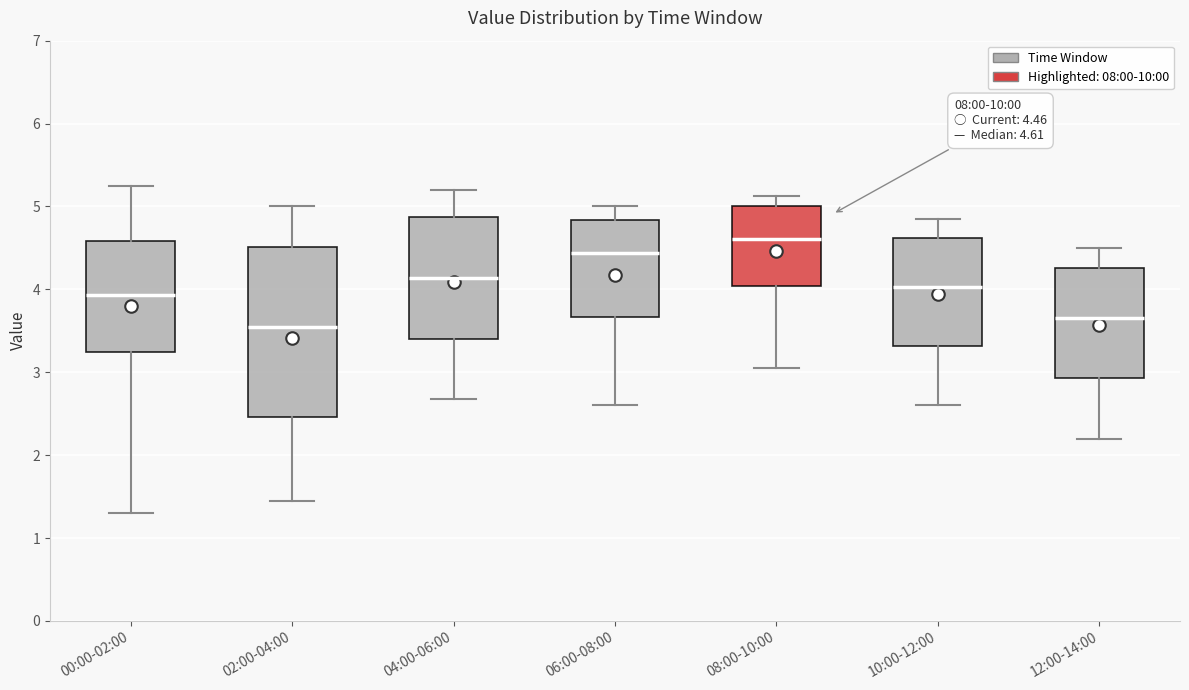

Comparing the boxes themselves (not the whiskers), which one is the tallest?

02:00-04:00